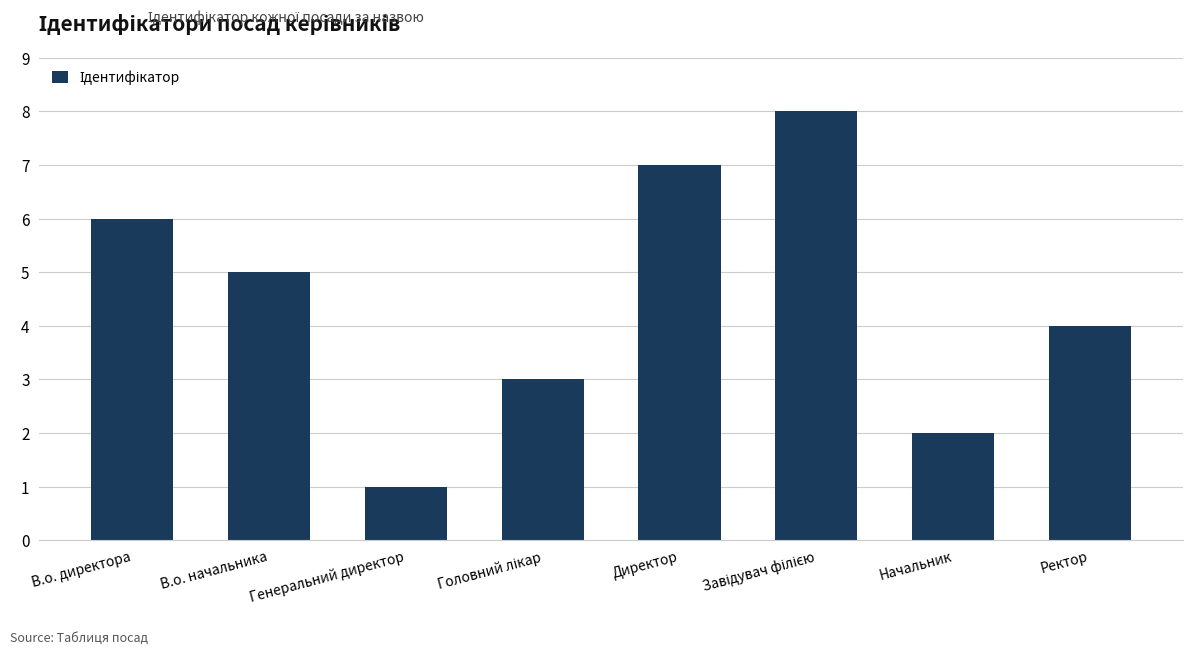

How many bars are there in total?

8